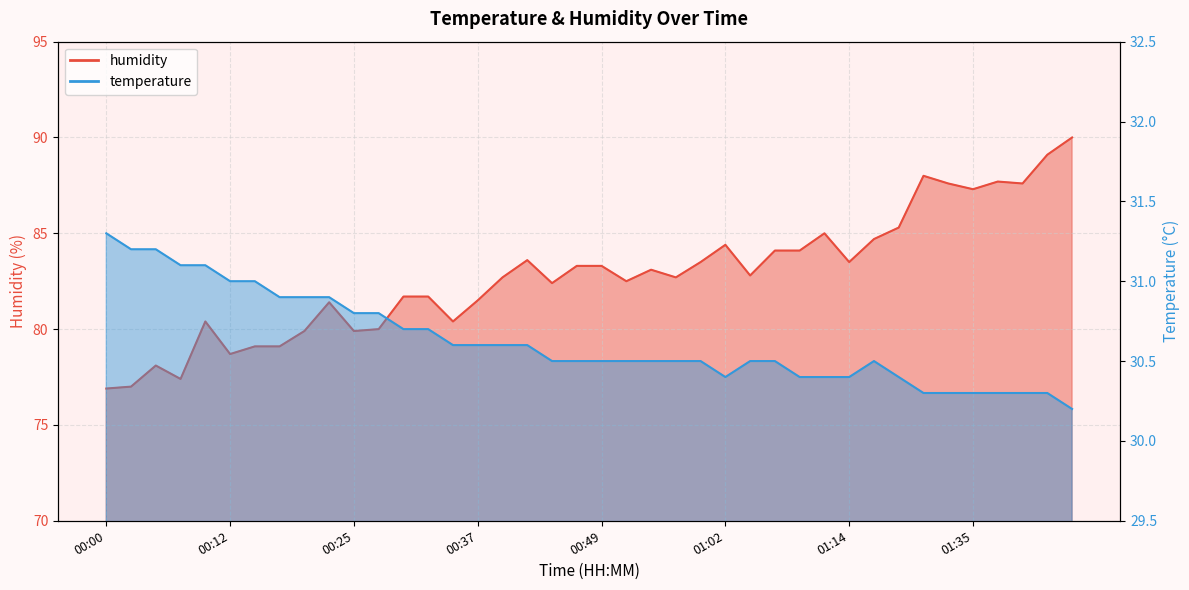

In humidity, how many points are lower than both neighbors (excluding endpoints)?

11